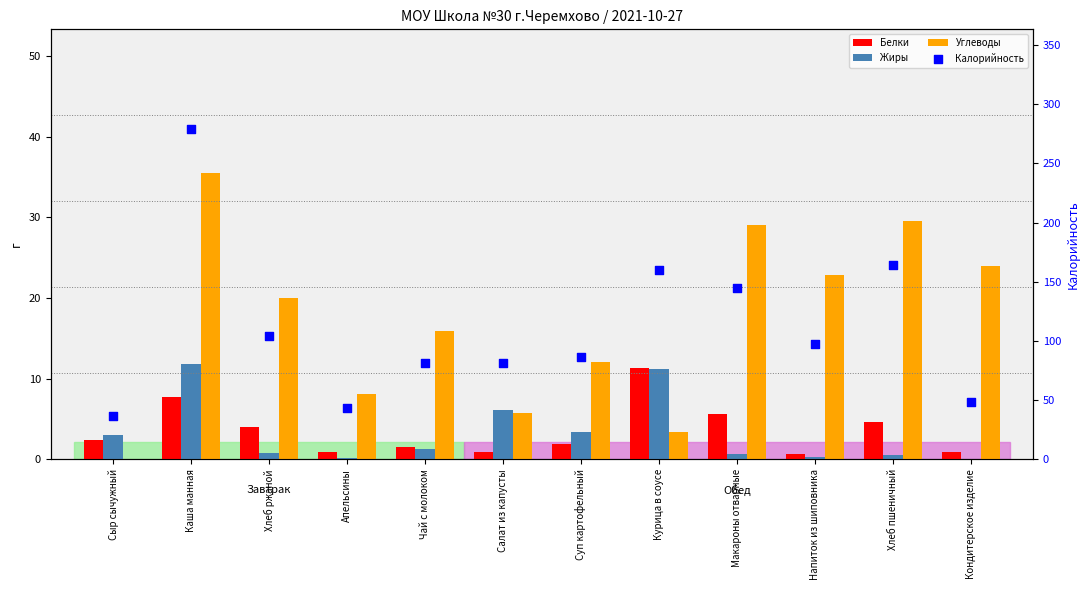

At how many categories does at least one series exceed 255?

1